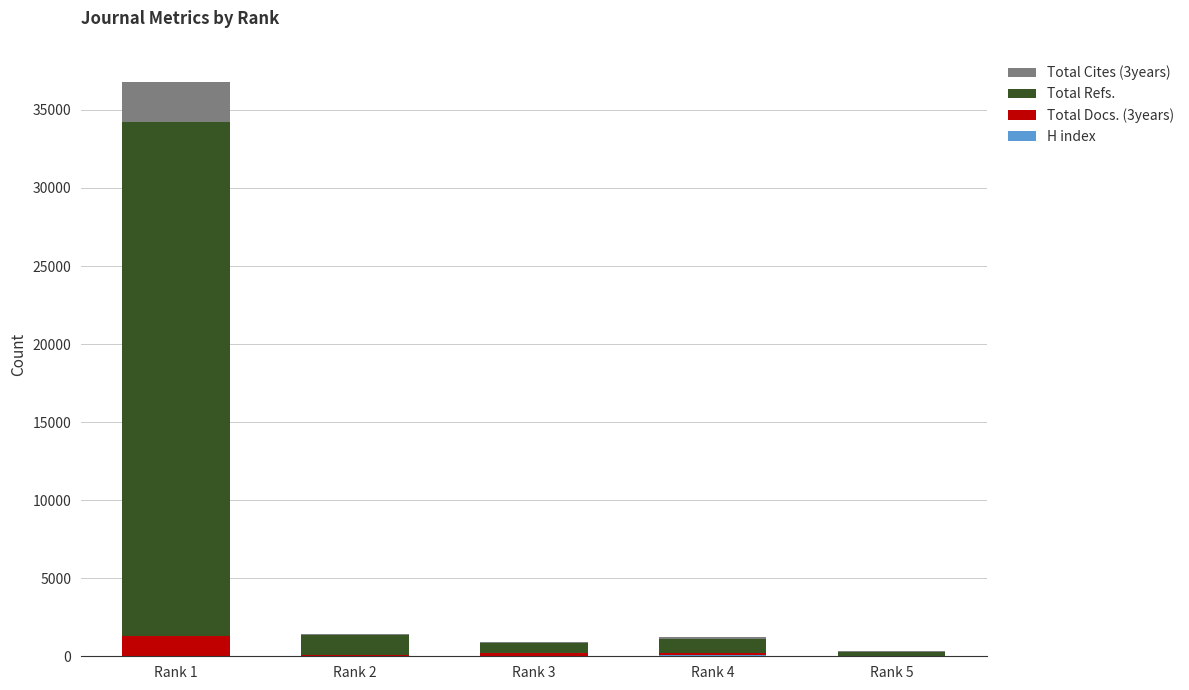

At which category is the sum across all series the highest?

Rank 1